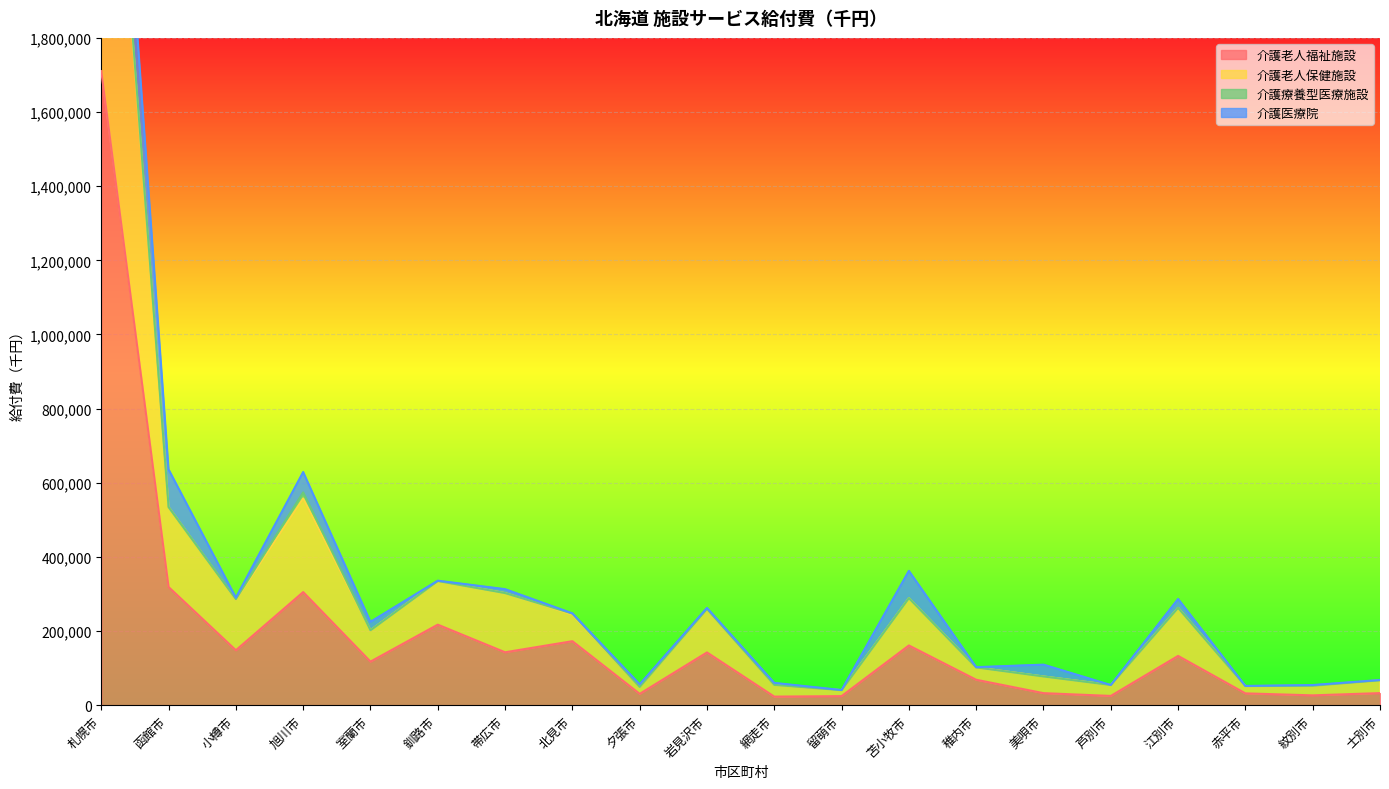

What is the difference between the maximum and minimum values in the 介護老人福祉施設 series?

1687267.7